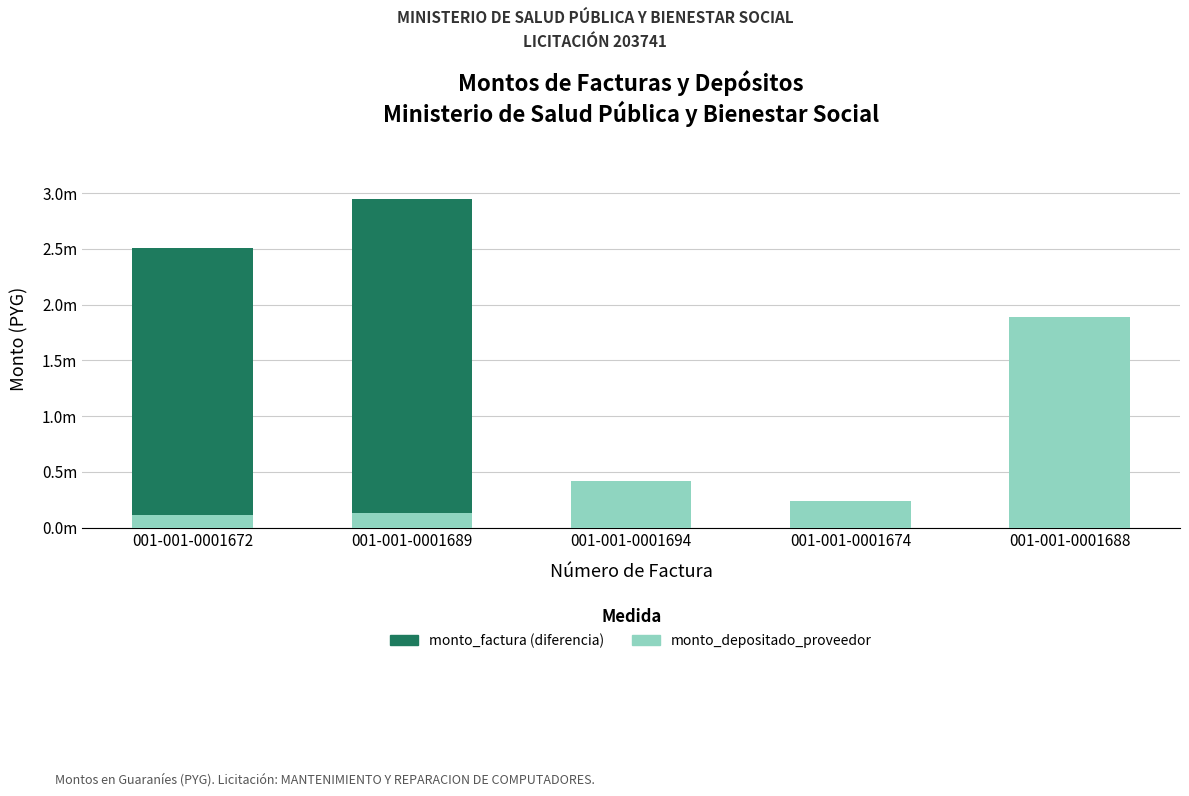

Are the bars grouped side by side (vs. stacked)?

No